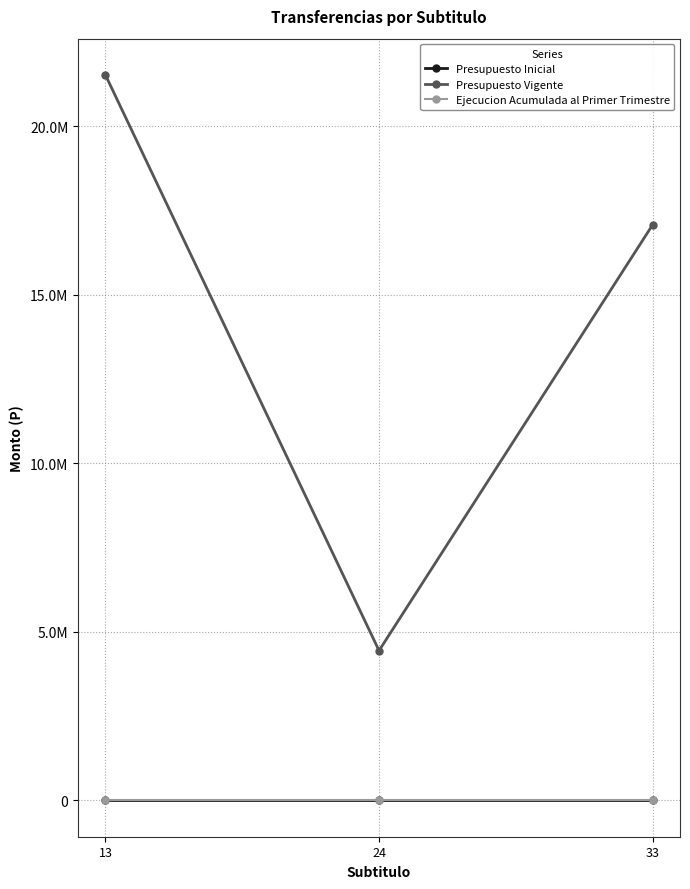

Is this an area chart (filled region under the line)?

No